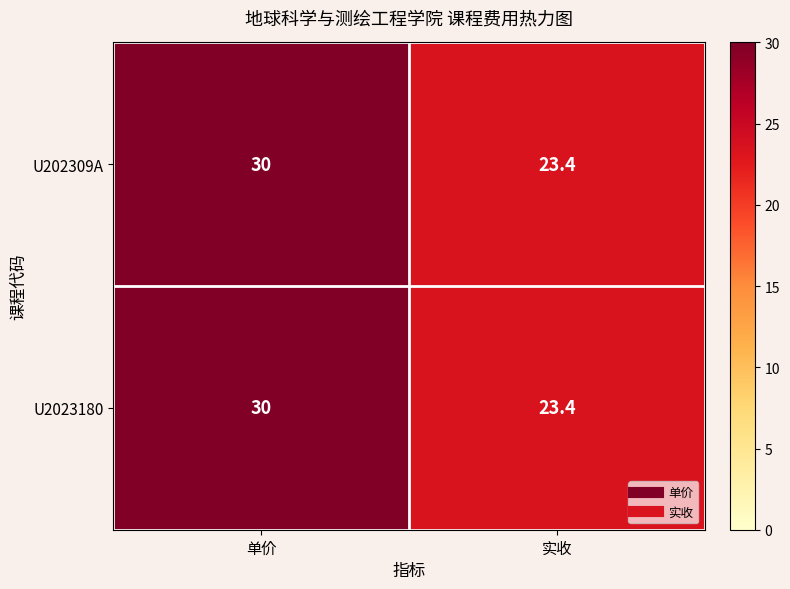

Is it true that U2023180 equals 41.6 at 单价?

False